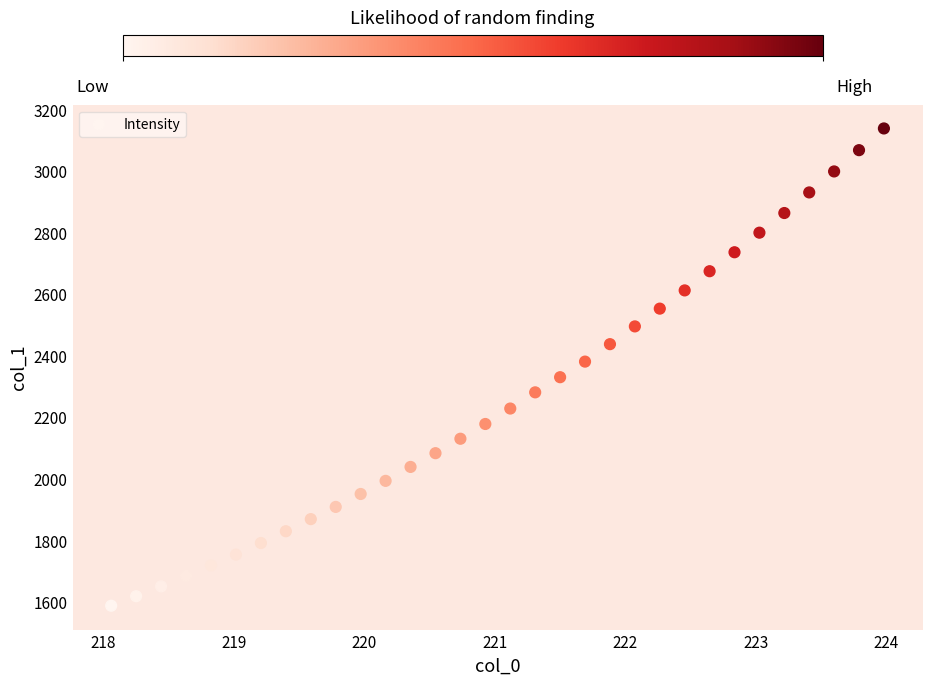

What is the range of X values (max minus min)?

5.9